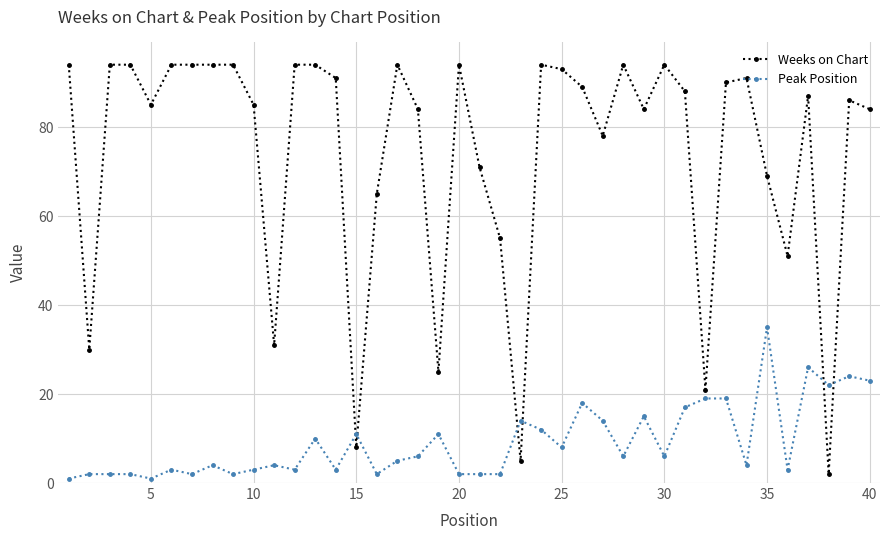

What is the difference between the maximum and minimum values in the Weeks on Chart series?

92